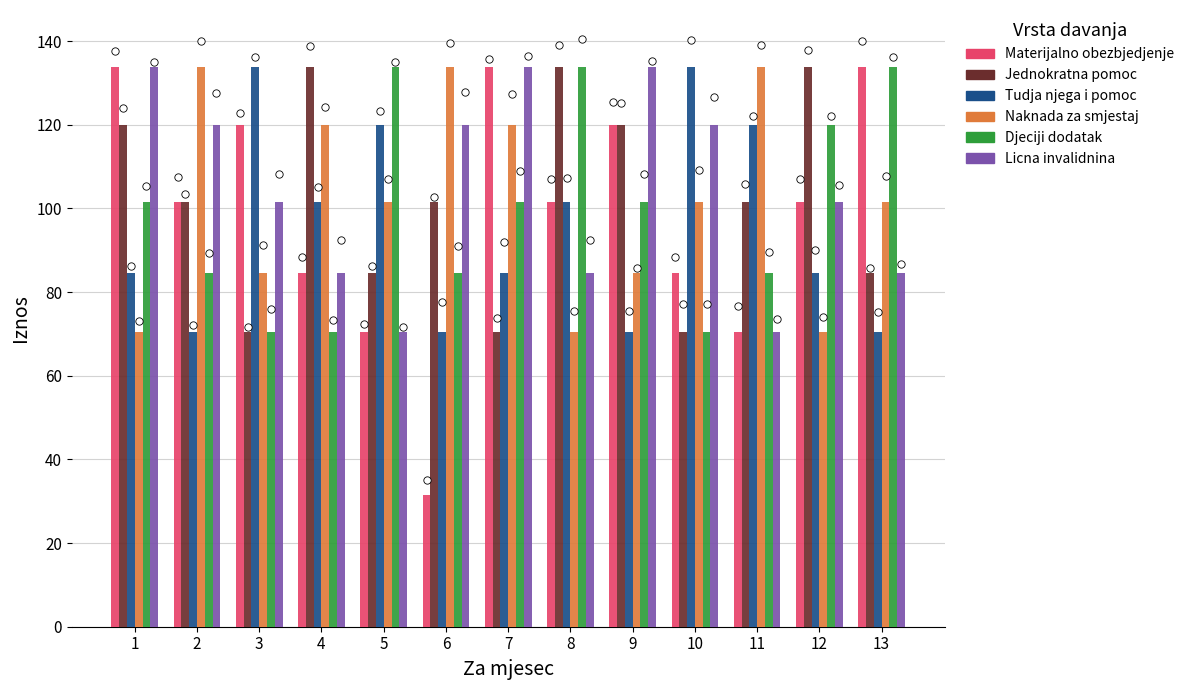

Is the value of Licna invalidnina at 1 greater than the value of Jednokratna pomoc at 12?

No